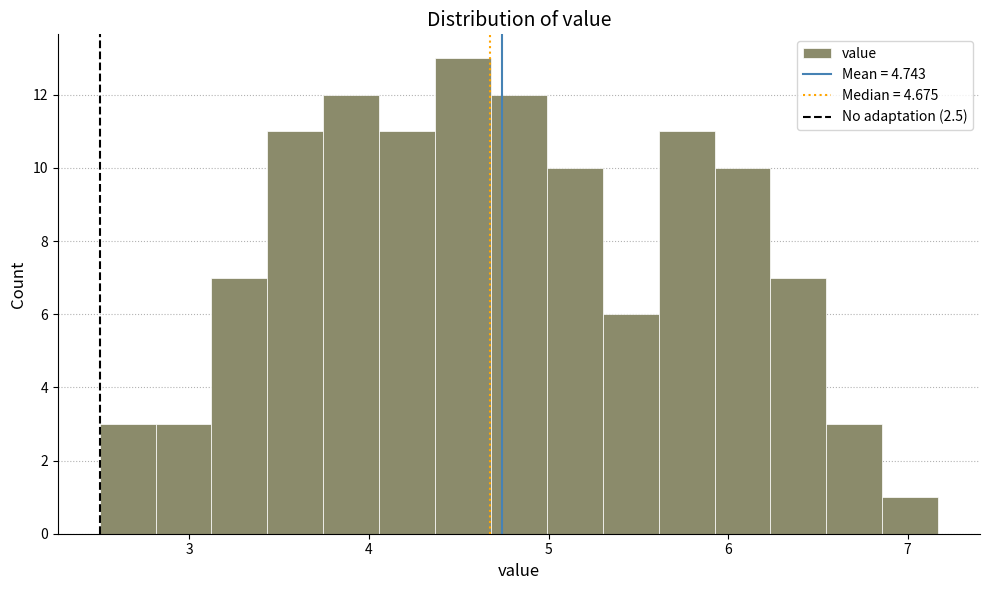

Around what value on the x-axis is the tallest bar? Give the approximate position of its centre, as read against the axis.

4.5